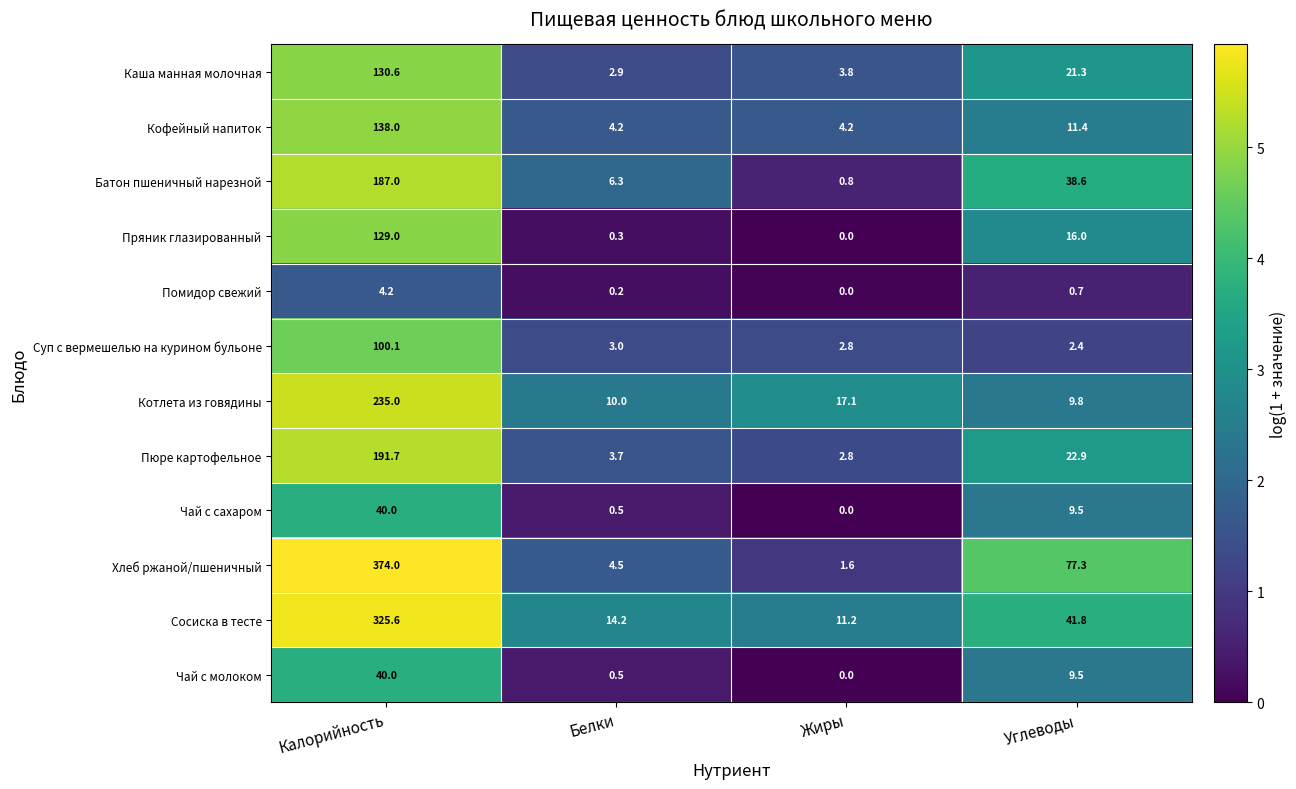

What is the maximum value shown in the chart?

374.0